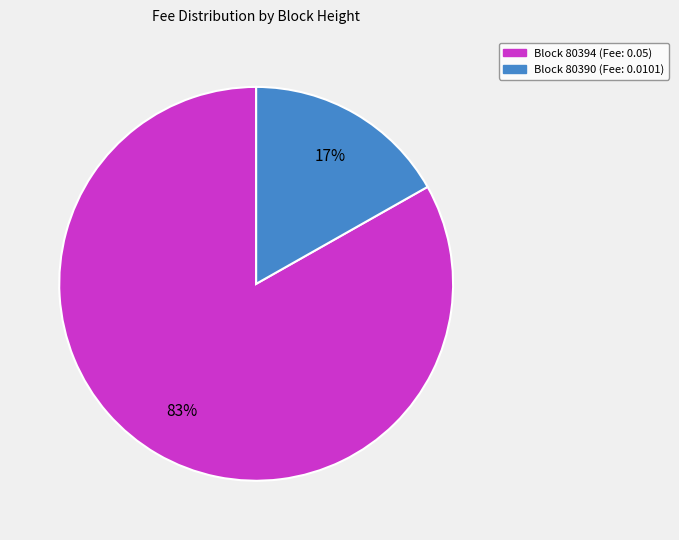

How many slices are in this pie chart?

2